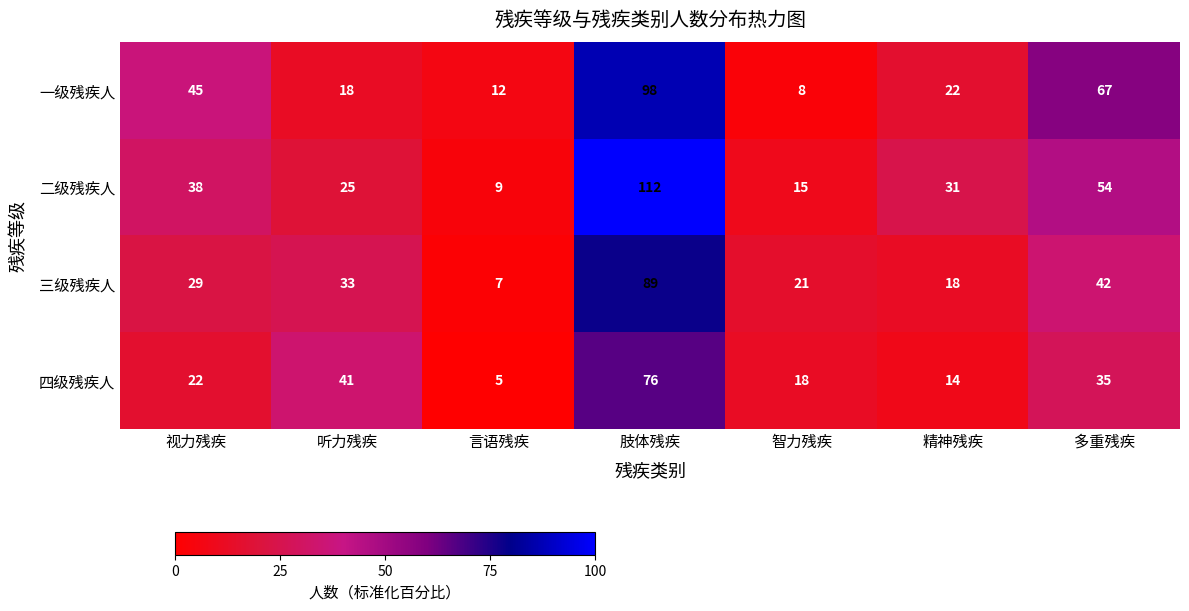

How many distinct data groups are displayed?

4